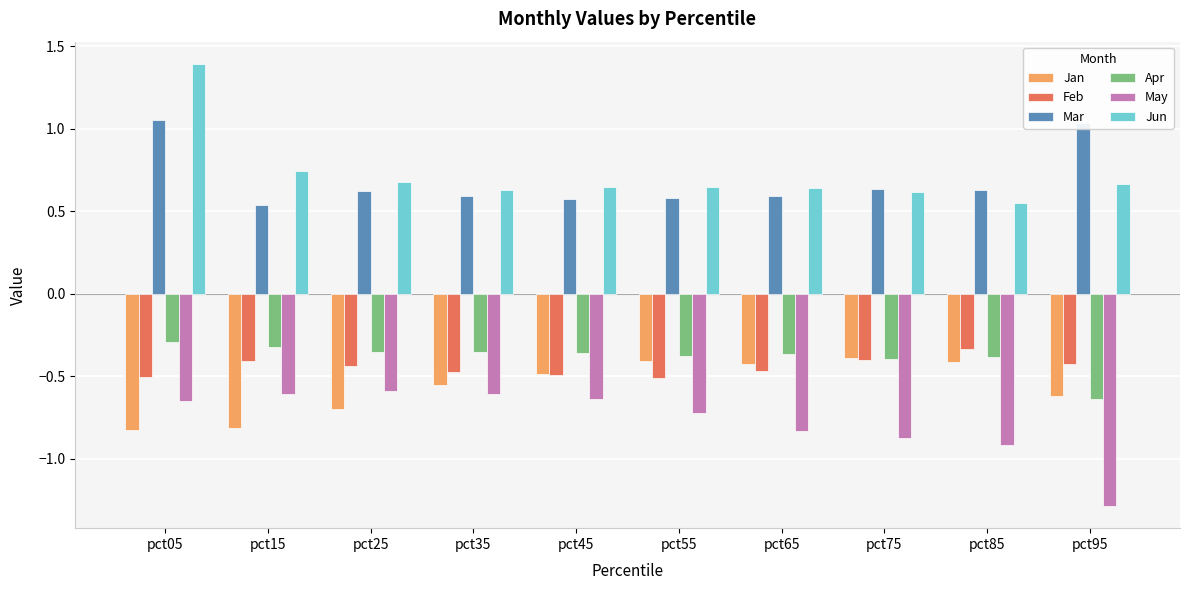

The value of May at pct95 is -0.8. True or false?

False